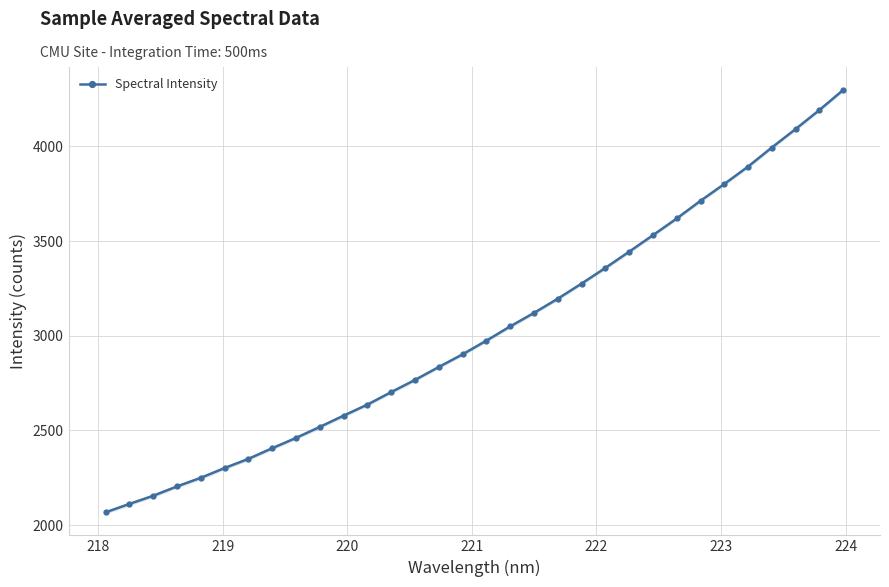

What is the average value?

3024.7